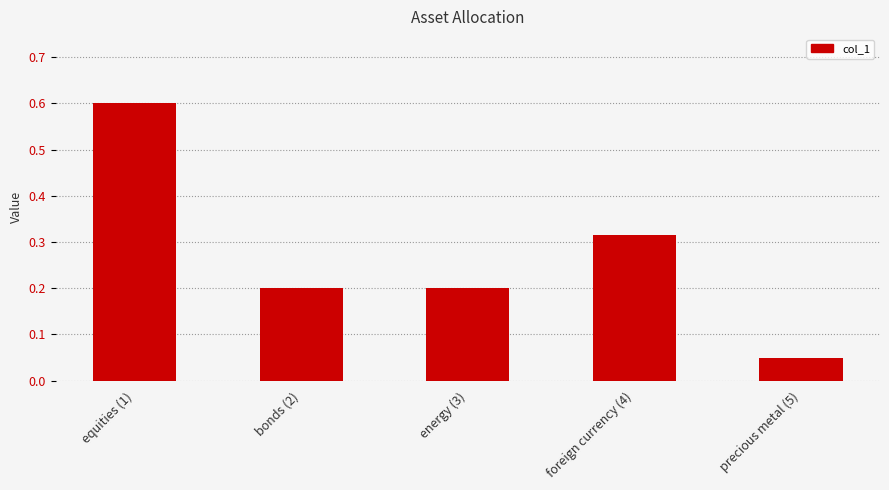

What is the label of the 1st bar from the right?

precious metal (5)